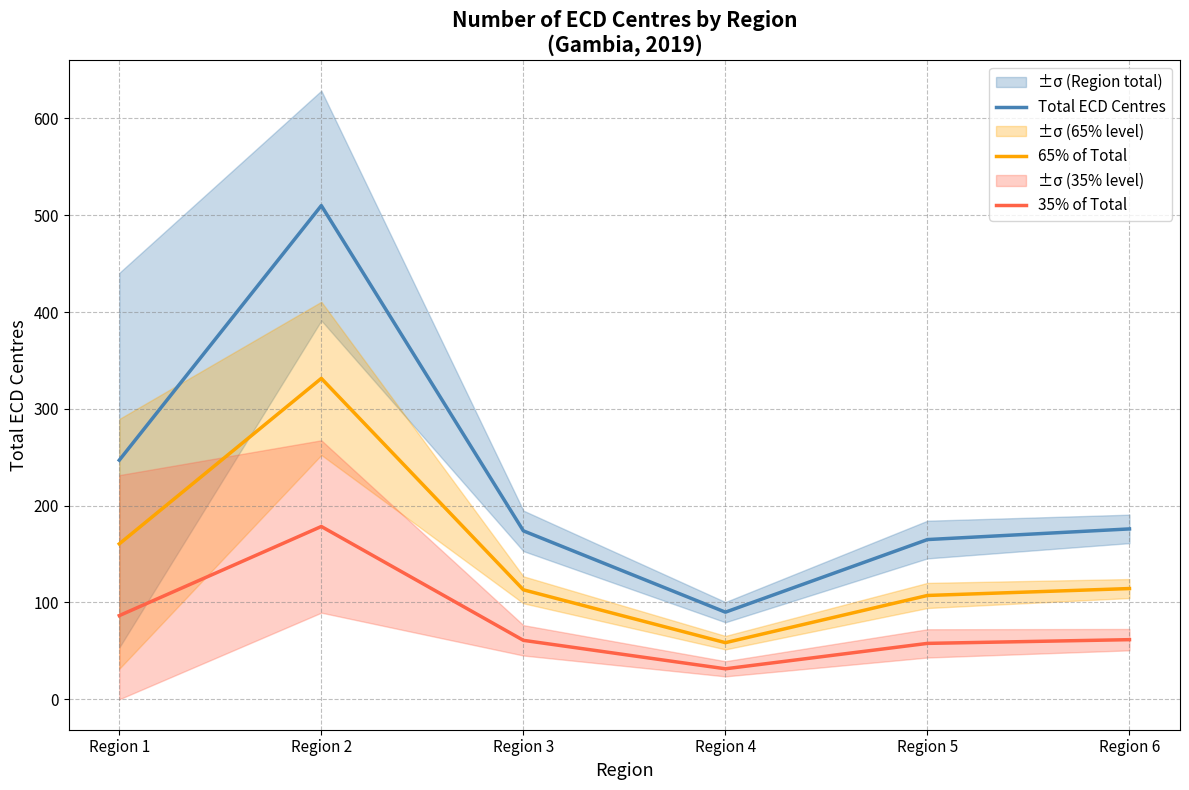

The 65% of Total series shows 261.0 at Region 1. True or false?

False